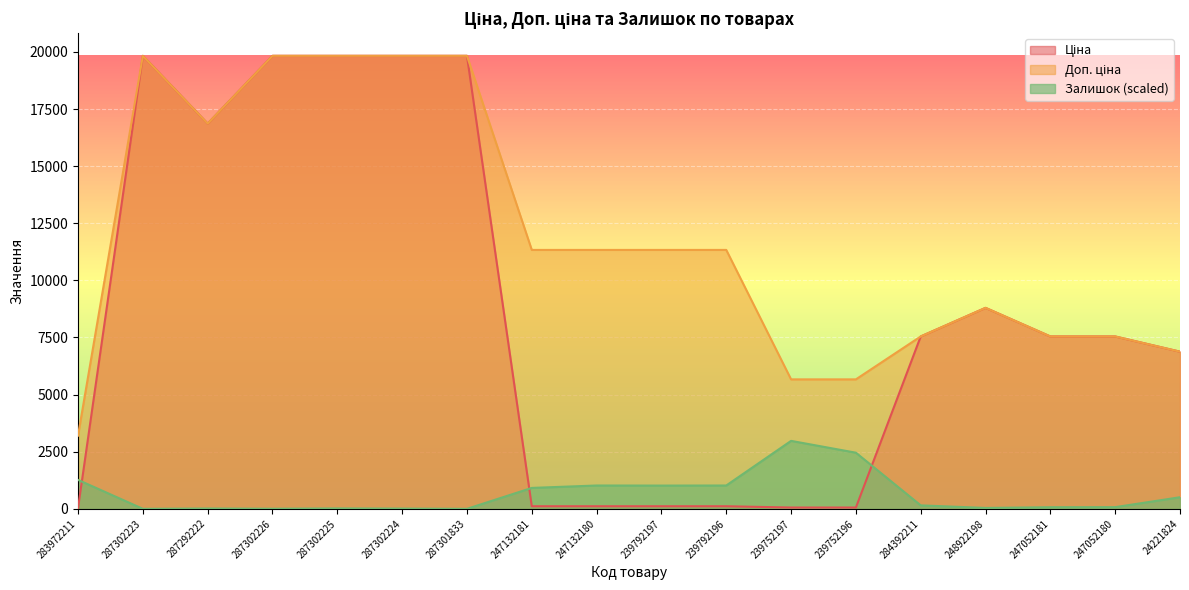

At how many categories does at least one series exceed 17560?

5